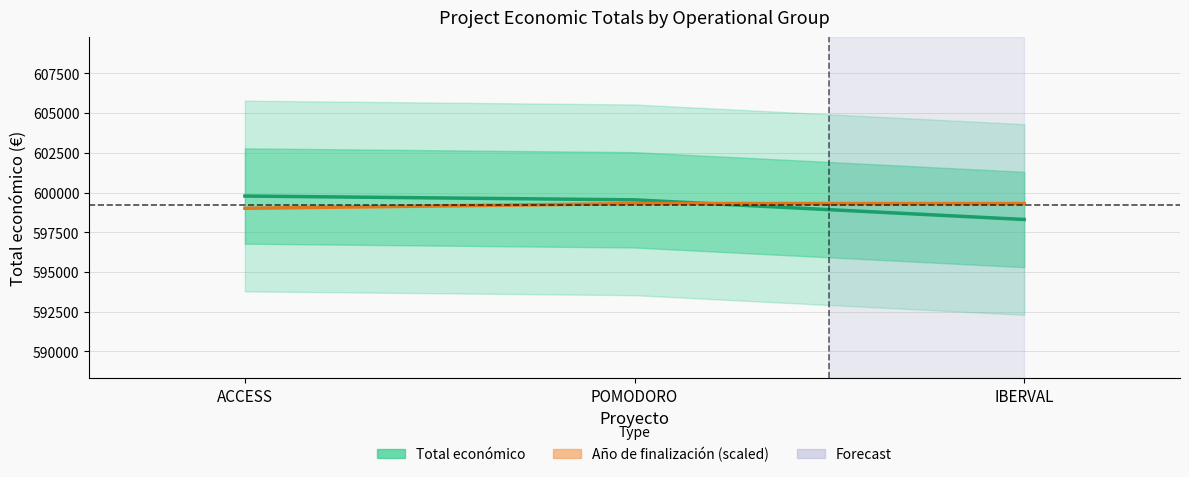

What is the value of the Año de finalización (scaled) point at the 1st from the left?

599010.2